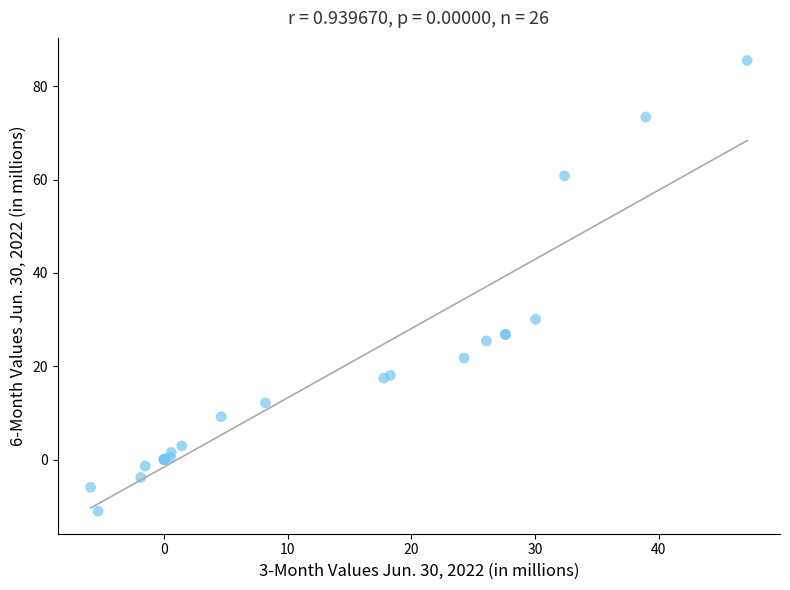

What Y value in the scatter plot is closest to 37?

30.1